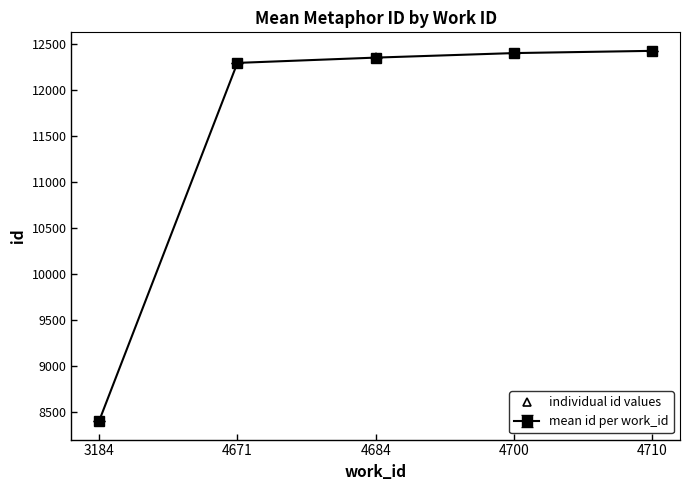

What is the maximum value shown in the chart?

12426